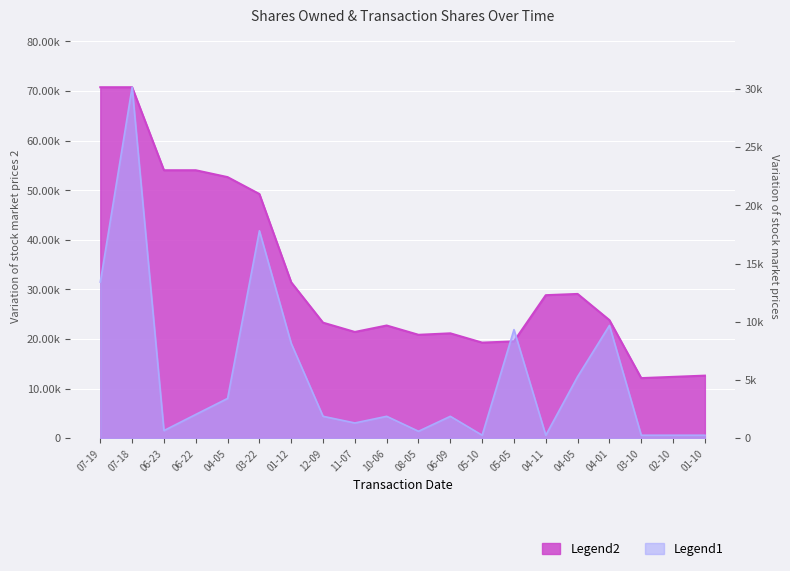

How many lines are shown in the chart?

2